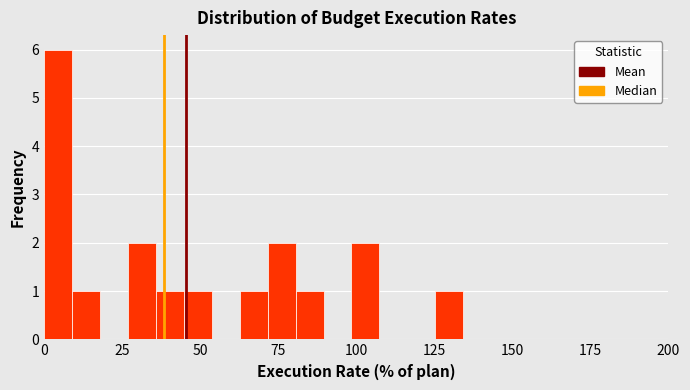

Around what value on the x-axis is the tallest bar? Give the approximate position of its centre, as read against the axis.

5